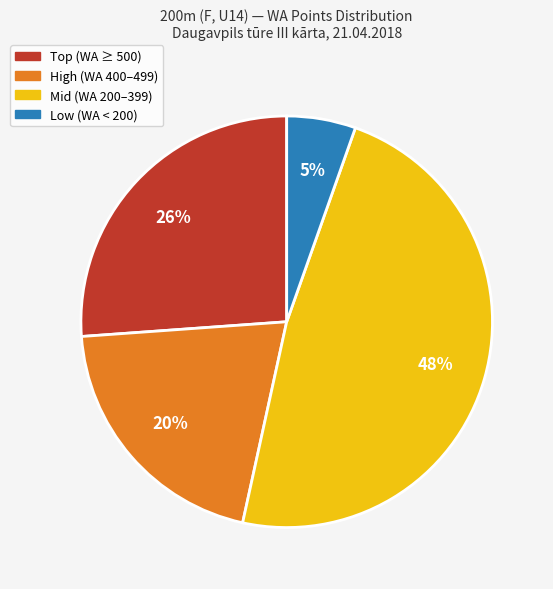

To the nearest percent, what percentage of the pie is Mid (WA 200–399)?

48%